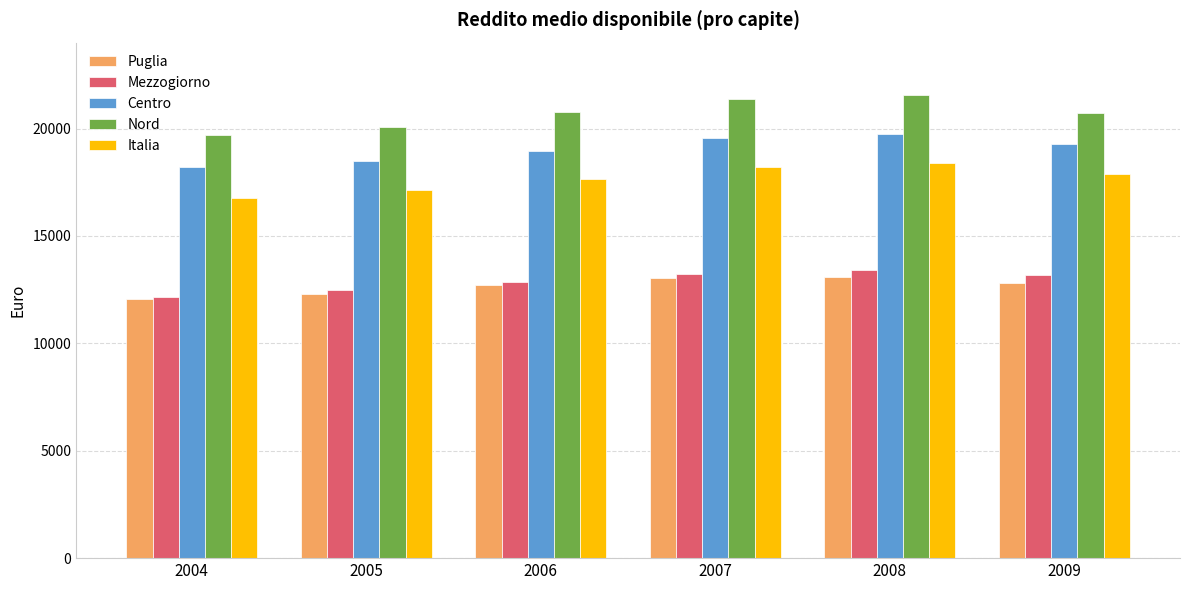

Is the value of Nord at 2008 greater than the value of Centro at 2006?

Yes